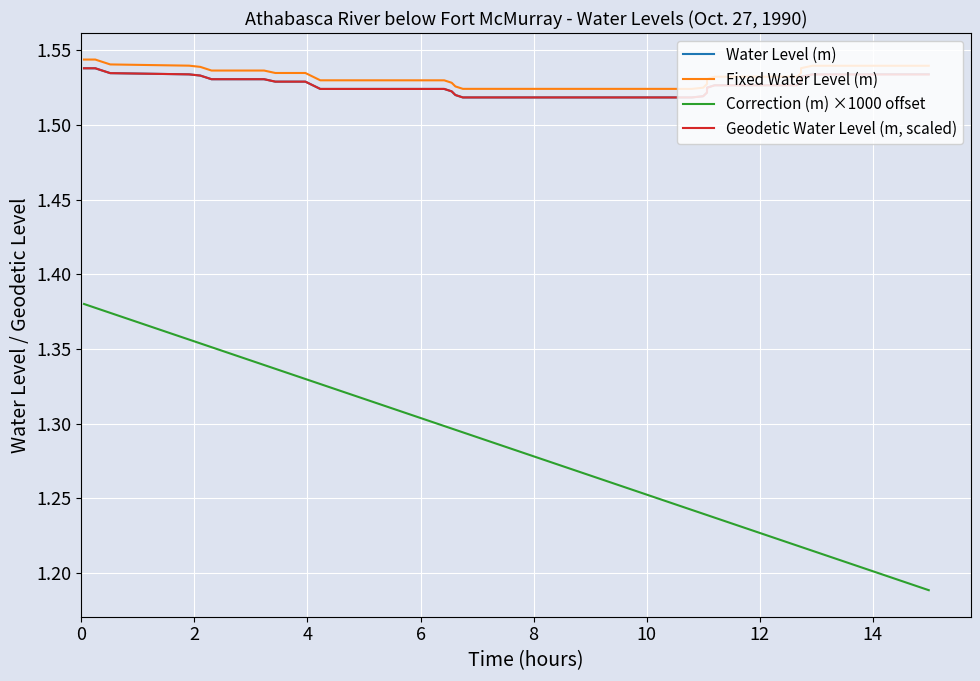

True or false: Water Level (m) and Fixed Water Level (m) cross at least once.

False